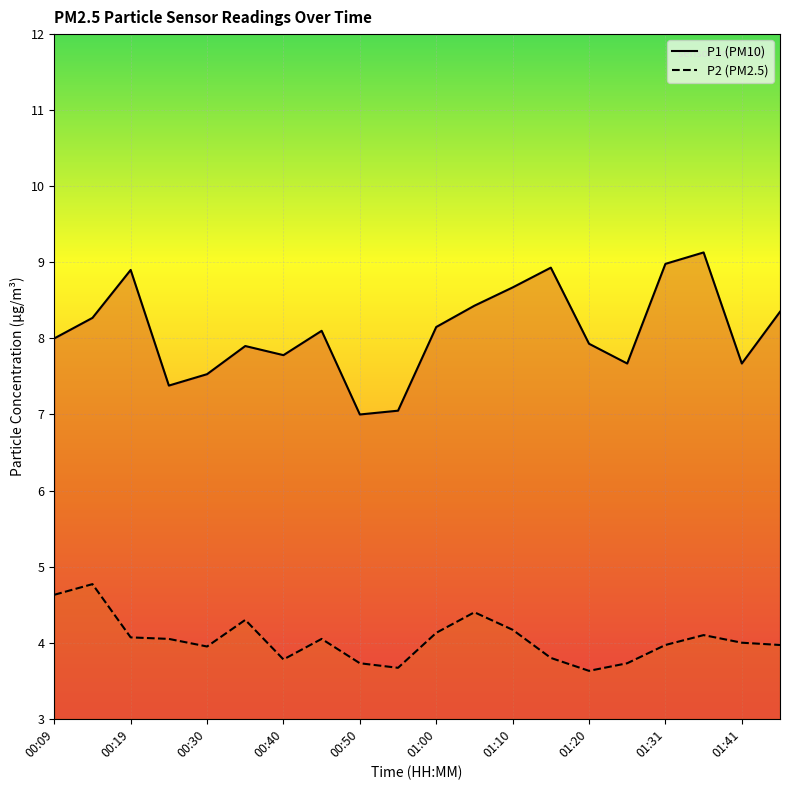

True or false: P1 and P2 cross at least once.

False